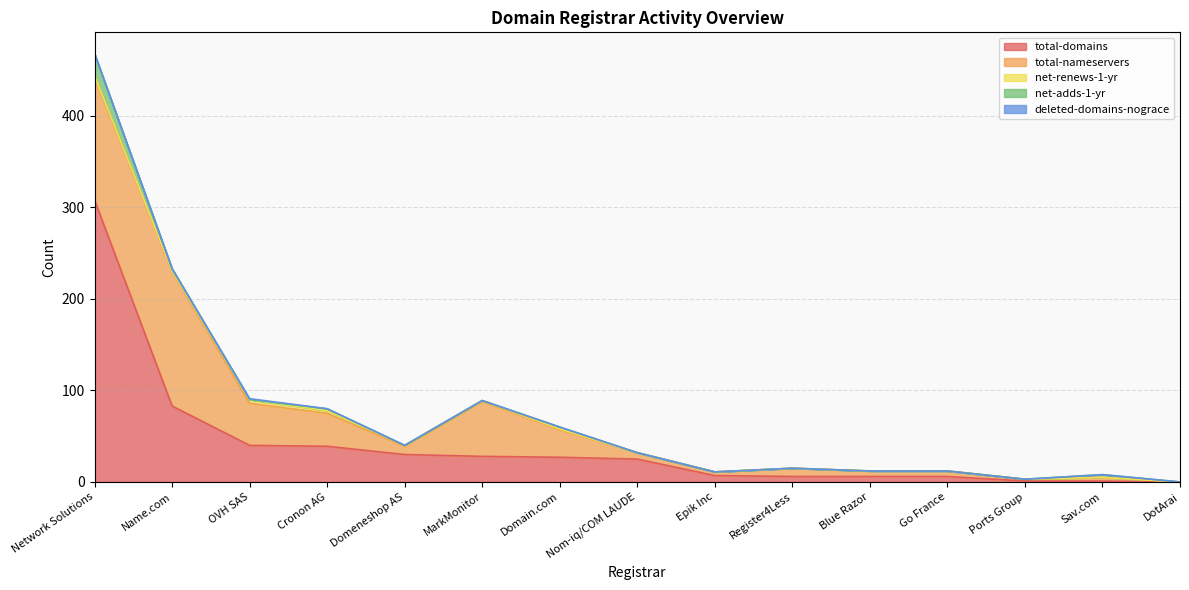

Which category has the highest value in the total-domains series?

Network Solutions